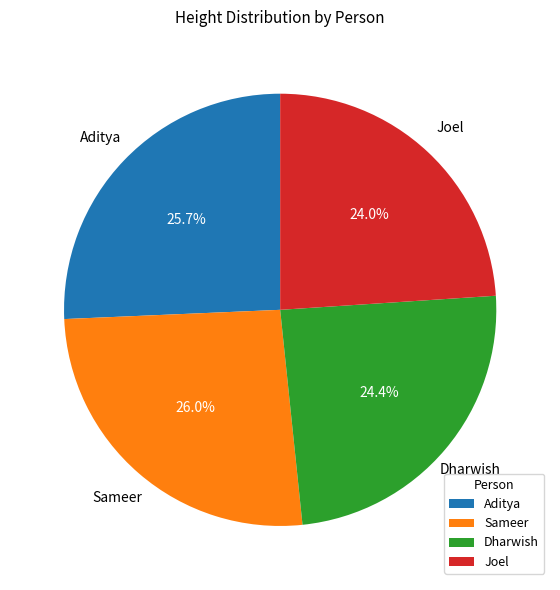

Does Sameer represent more than half of the total?

No